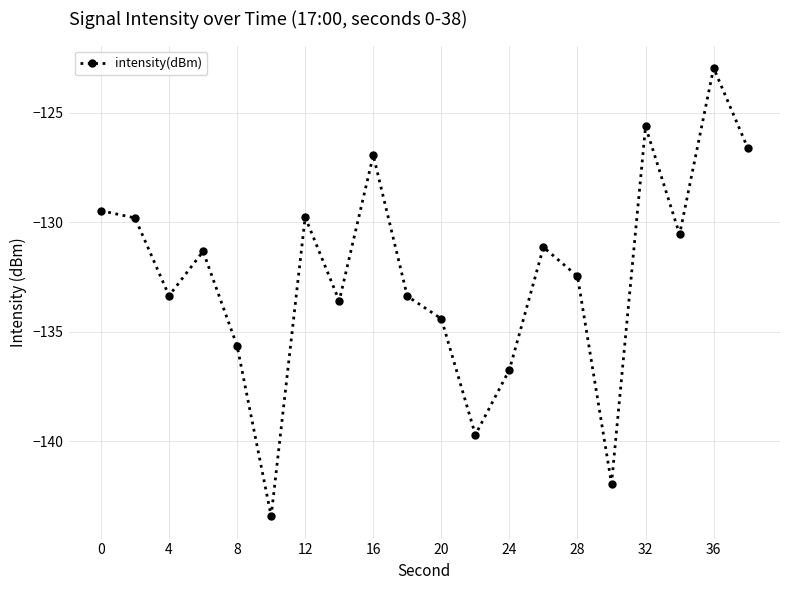

How many interior local valleys (lower than both neighbors) does the data have?

6